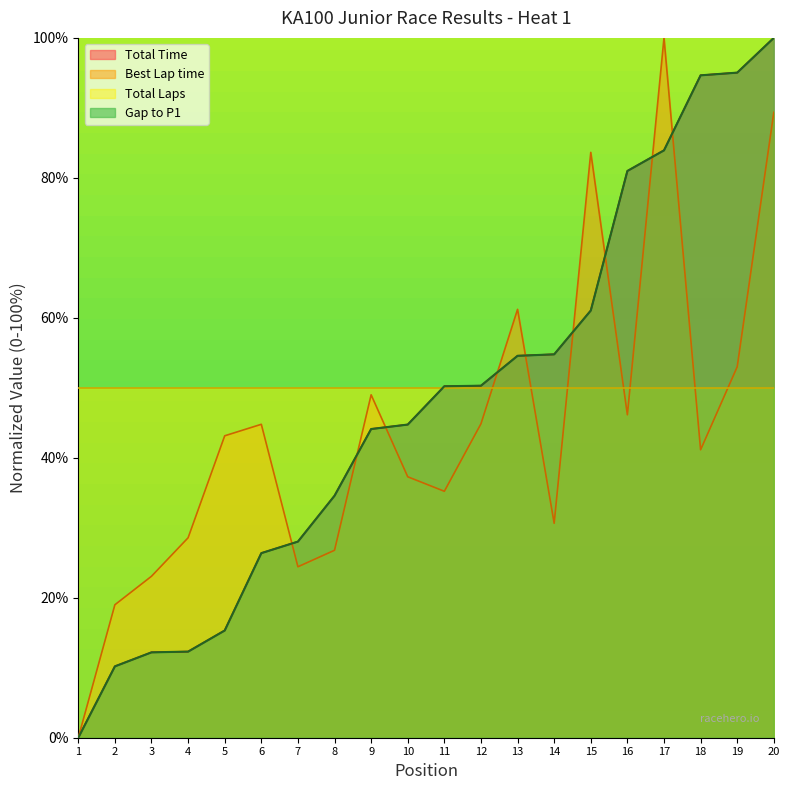

What is the value of the Best Lap time point at the 7th from the left?

24.4